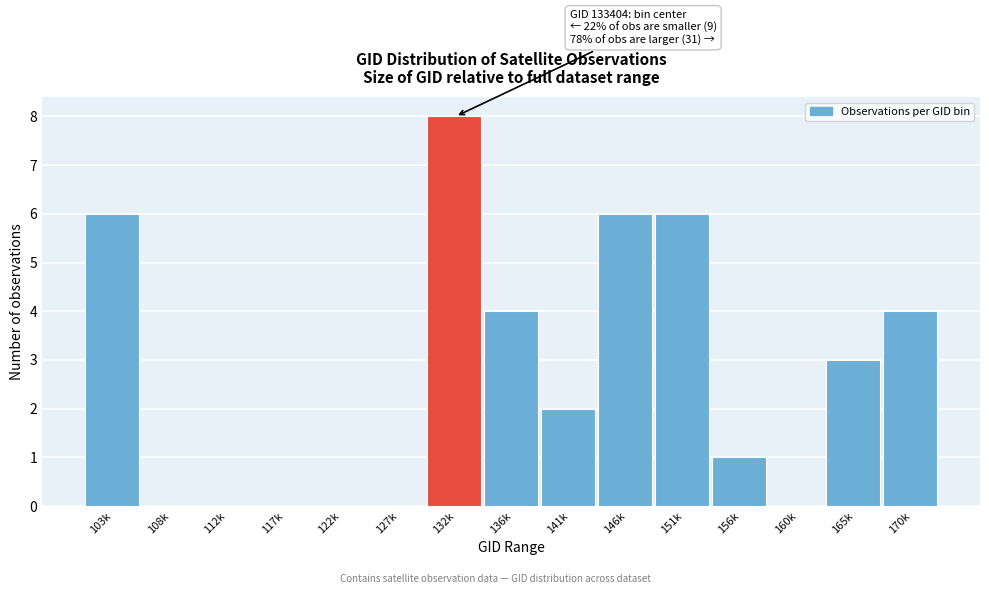

Reading left to right, extract all data points from this chart.

103k=6	108k=0	112k=0	117k=0	122k=0	127k=0	132k=8	136k=4	141k=2	146k=6	151k=6	156k=1	160k=0	165k=3	170k=4